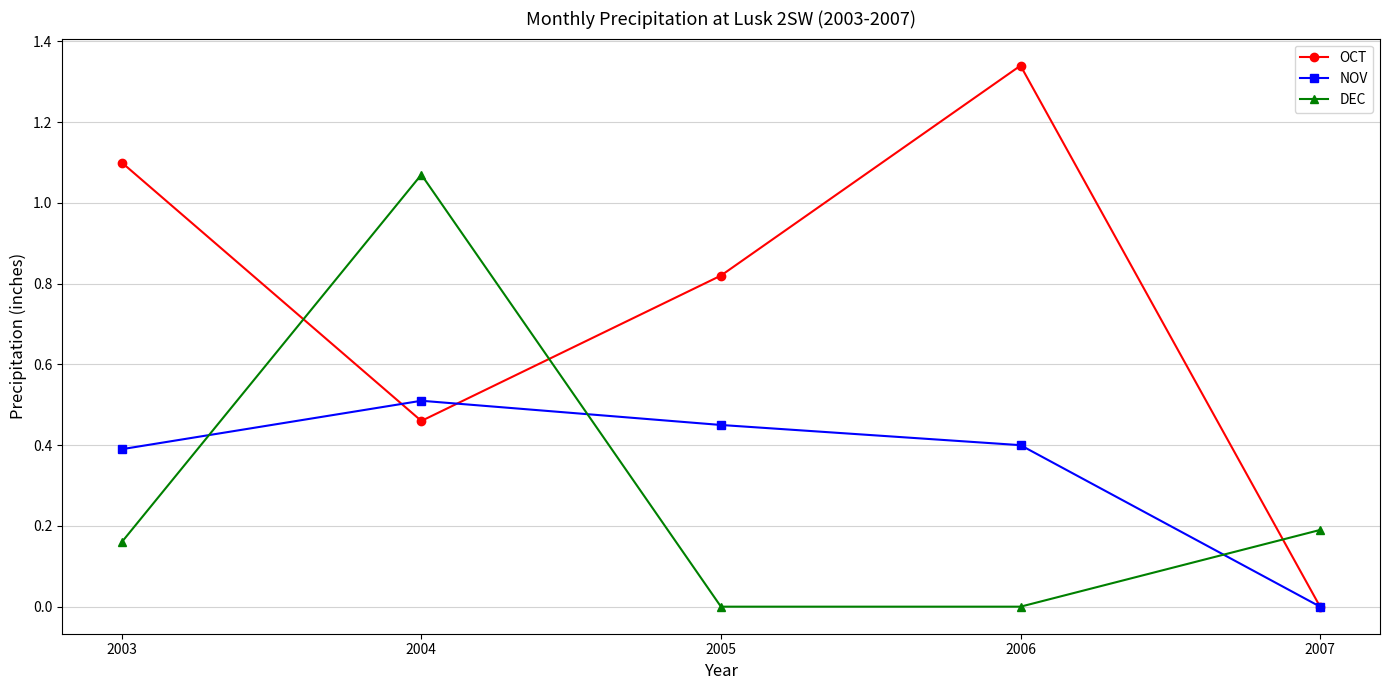

Rank the series at 2006 from highest to lowest value.

OCT, NOV, DEC